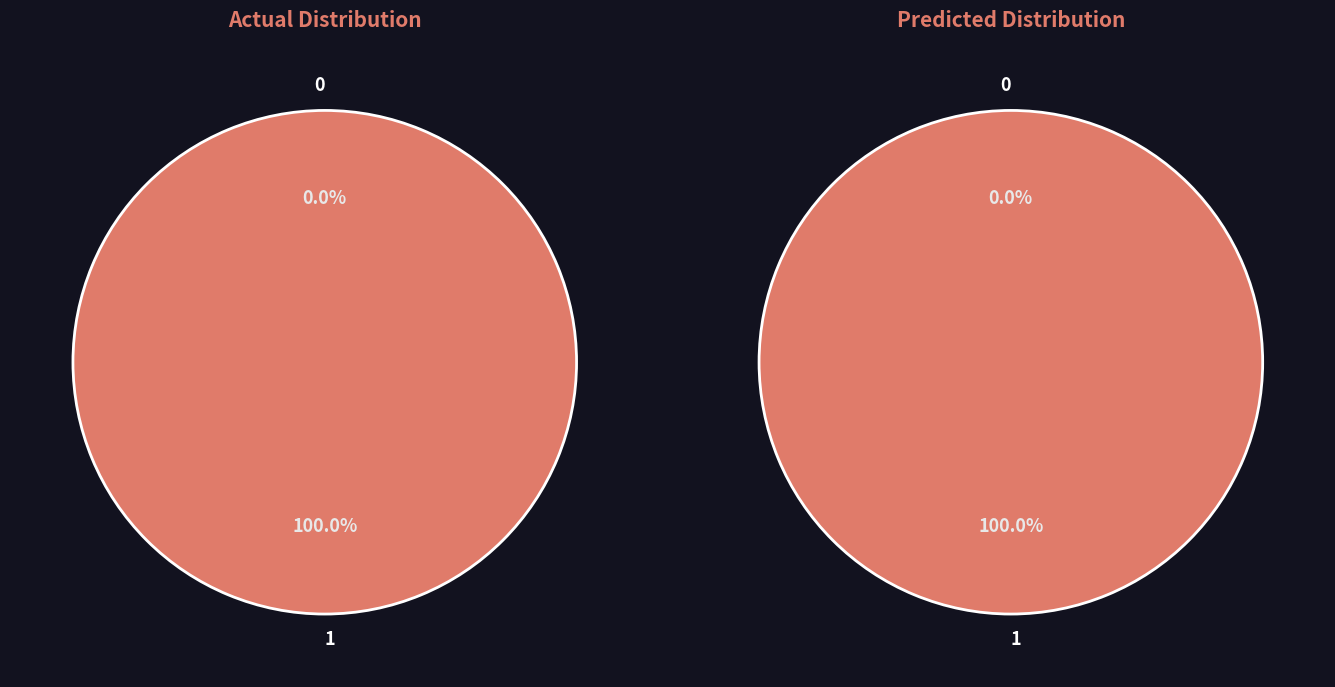

How many segments does this pie chart have?

2